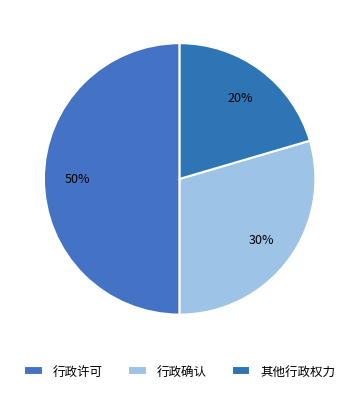

What is the total percentage of 行政许可 and 其他行政权力?

70.5%